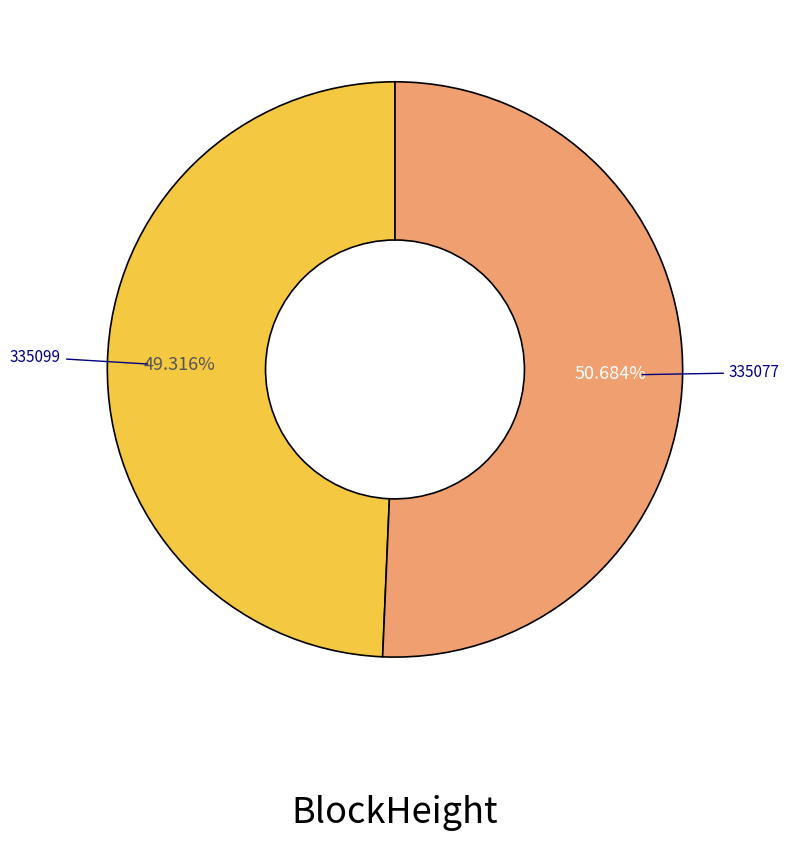

How many segments does this pie chart have?

2